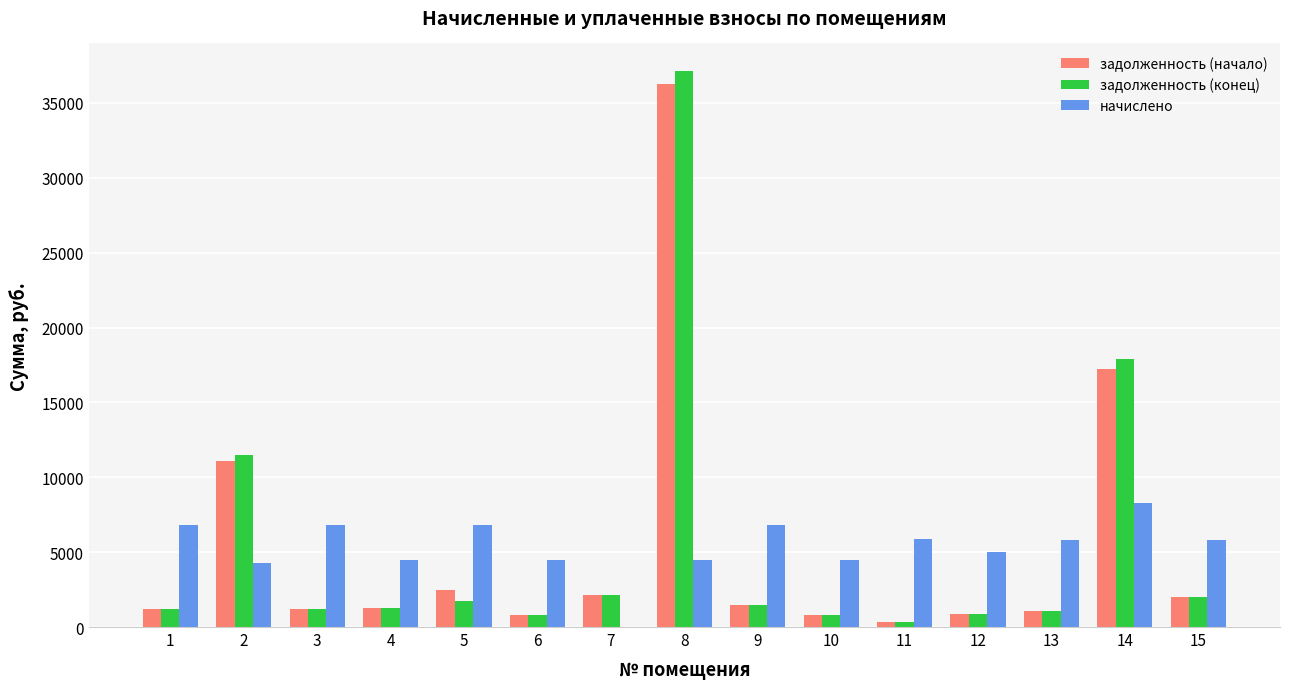

The value of начислено at 7 is -2500.2. True or false?

False